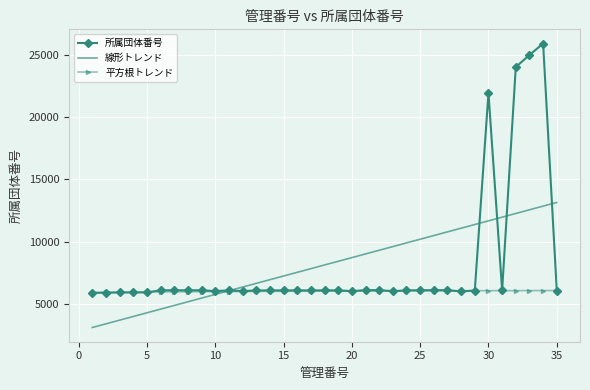

Rank the series by their maximum value, from lowest to highest.

平方根トレンド, 線形トレンド, 所属団体番号